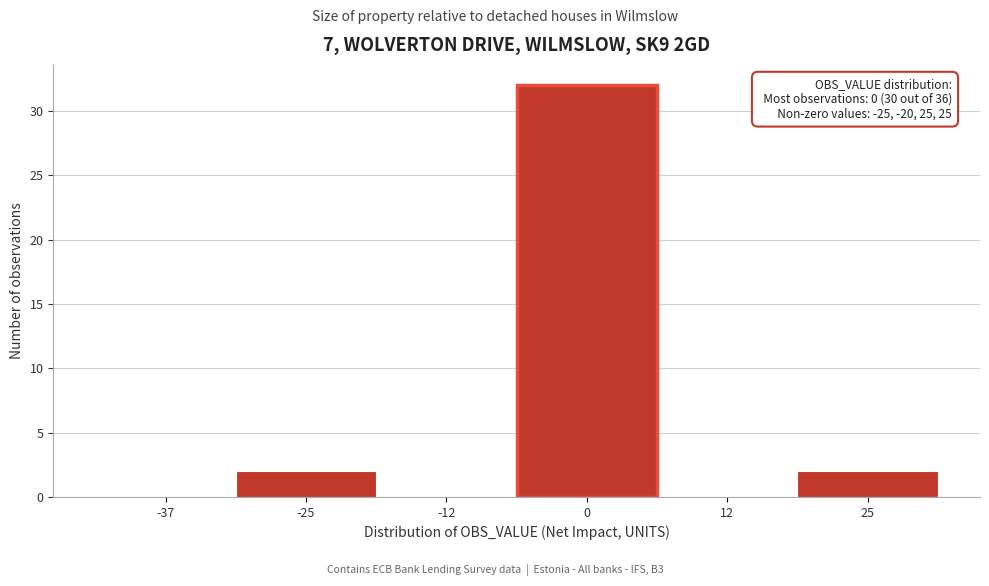

Reading left to right, list all the values displayed in this chart.

-37=0	-25=2	-12=0	0=32	12=0	25=2